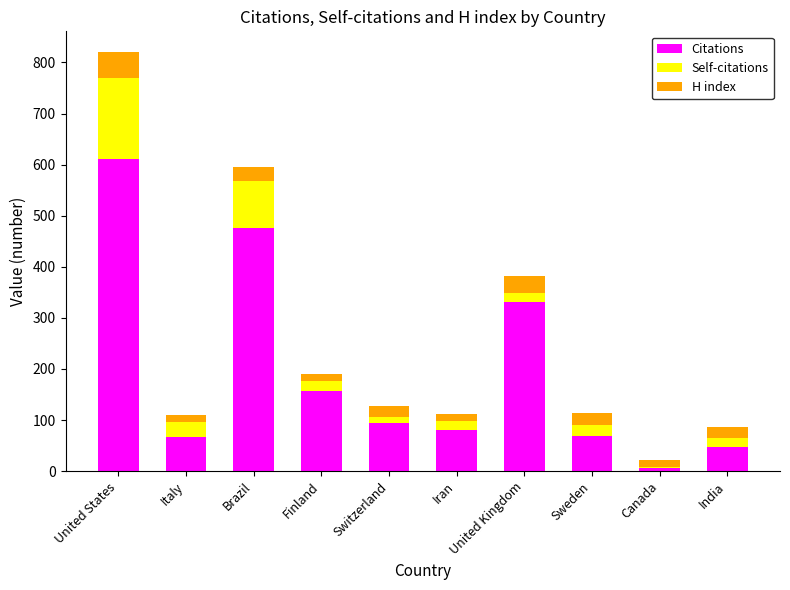

True or false: Citations has a value of 182 at United States.

False